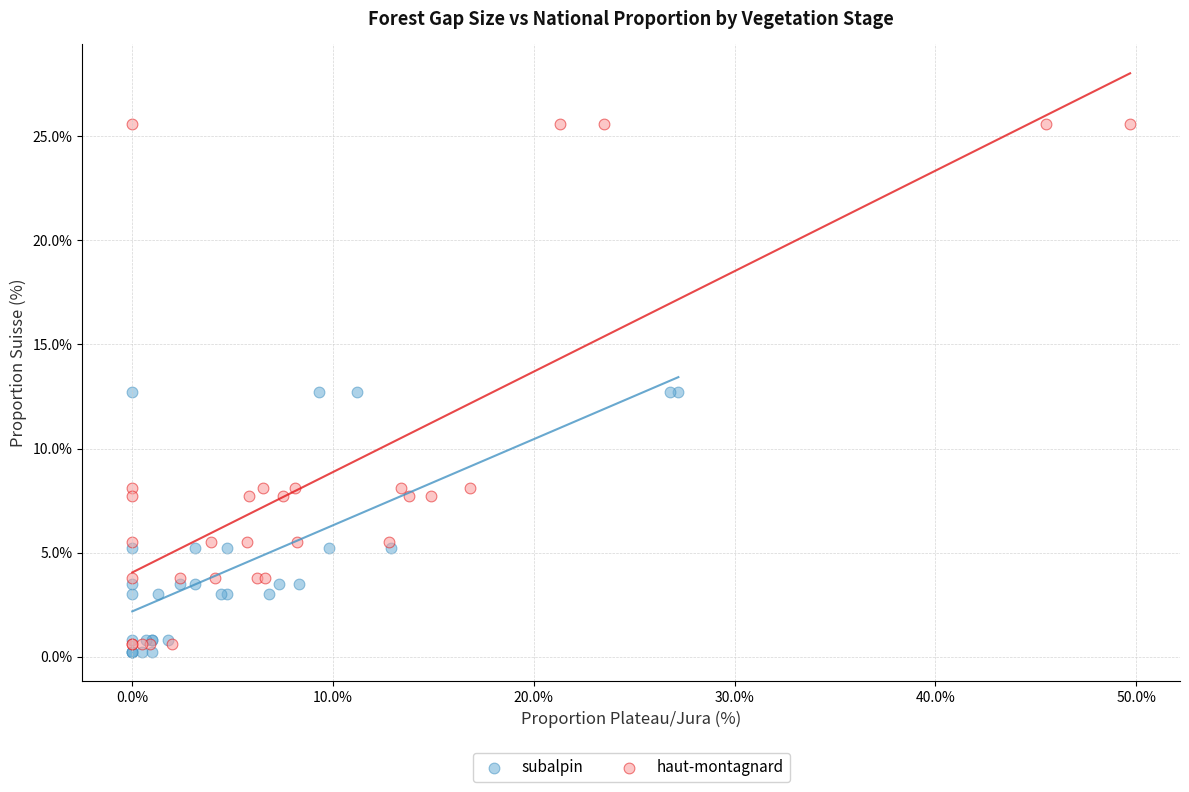

Which series contains the lowest Y value?

subalpin